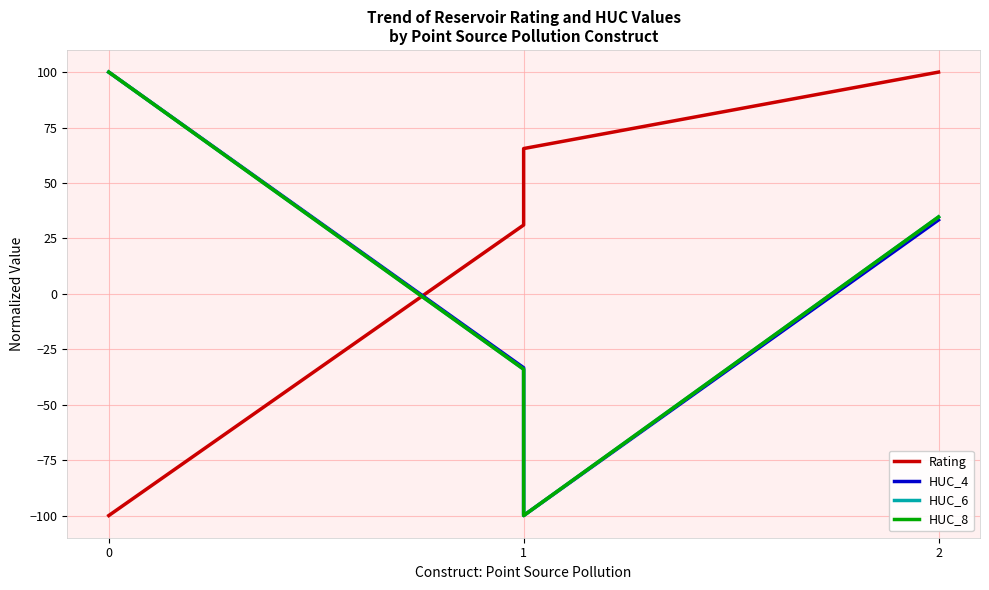

Does the chart have visible grid lines?

Yes